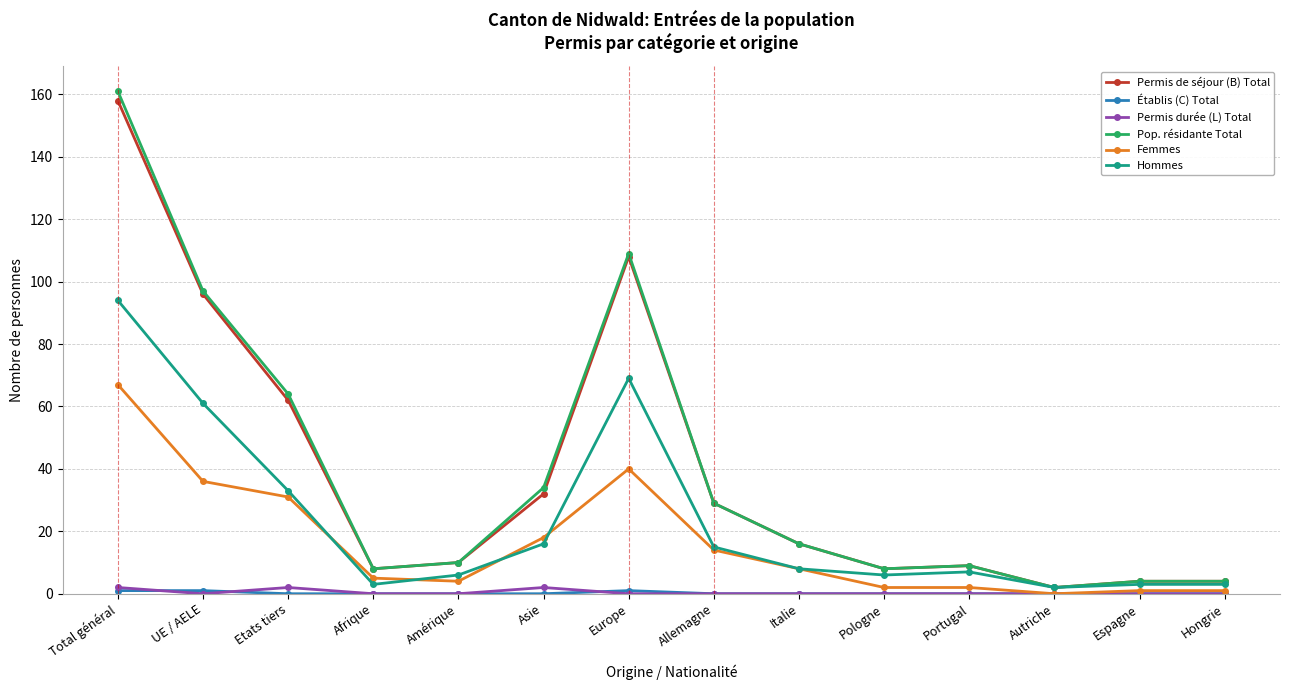

What is the label of the 5th point from the left?

Amérique